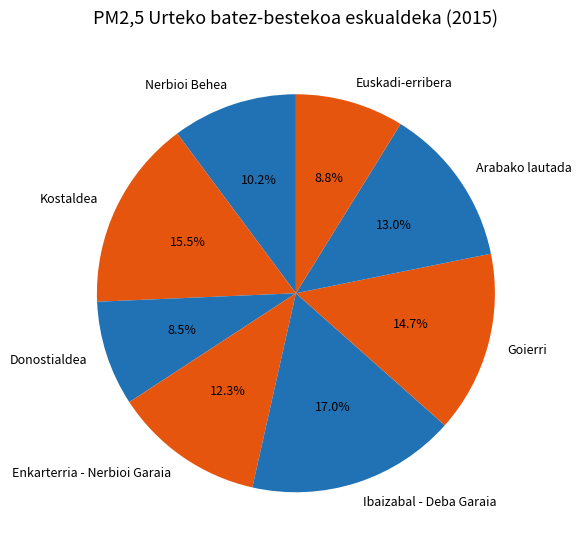

Is there any slice that represents more than half of the pie?

No